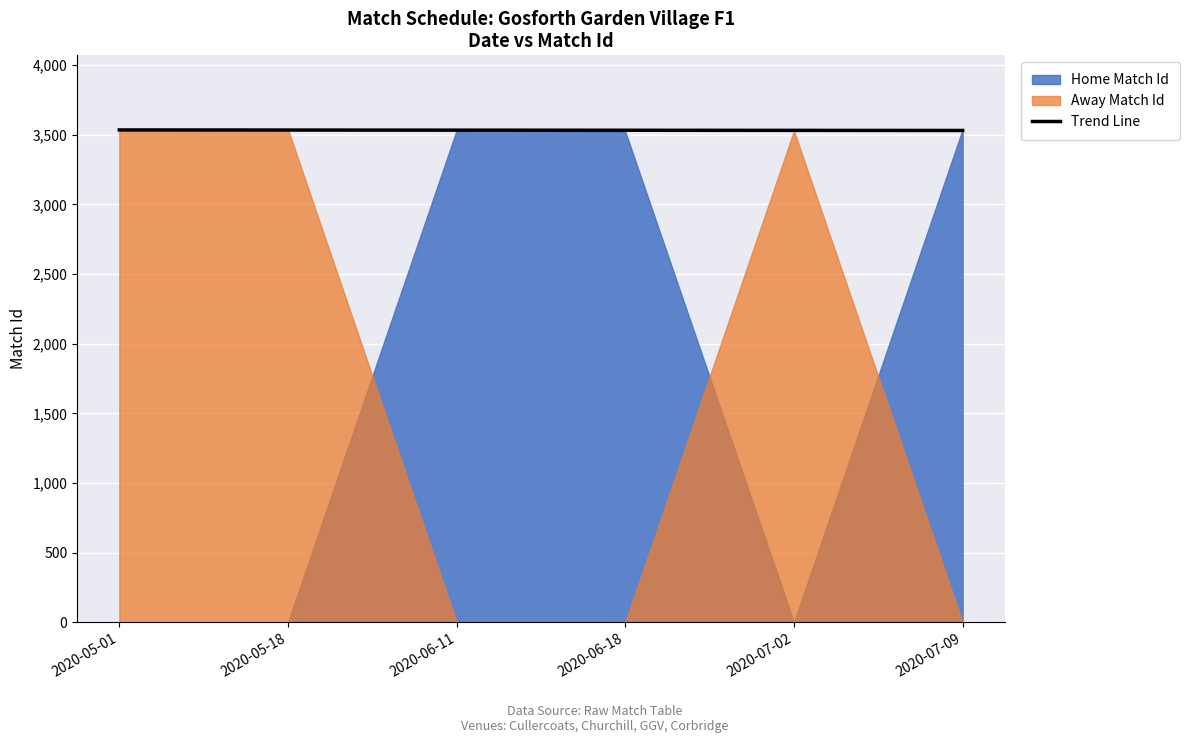

What is the ratio of the value at 2020-06-18 to the value at 2020-07-09?

1.0